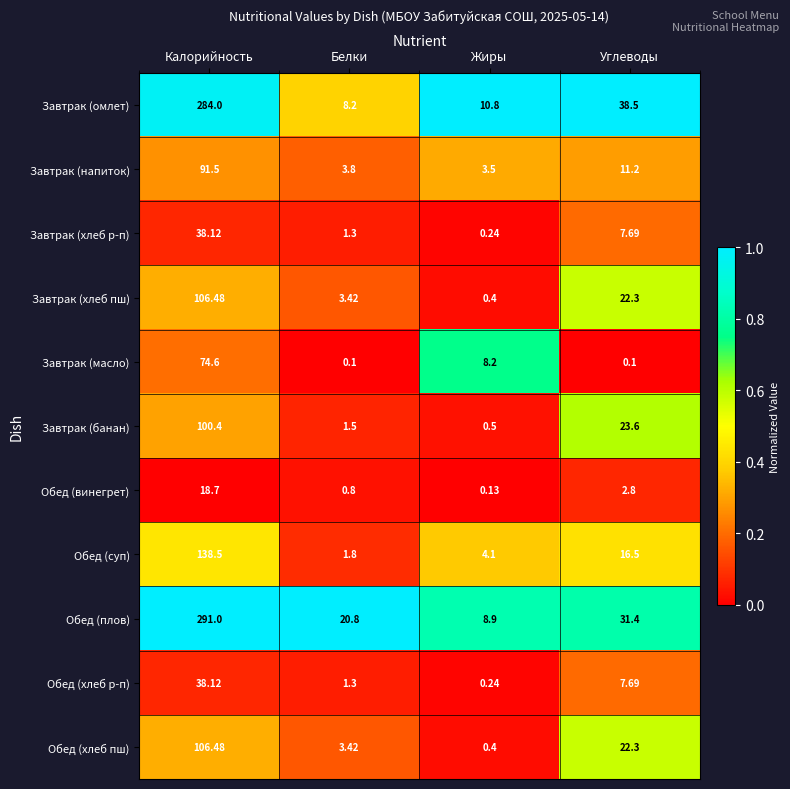

Which series has the widest spread of values?

Обед (плов)